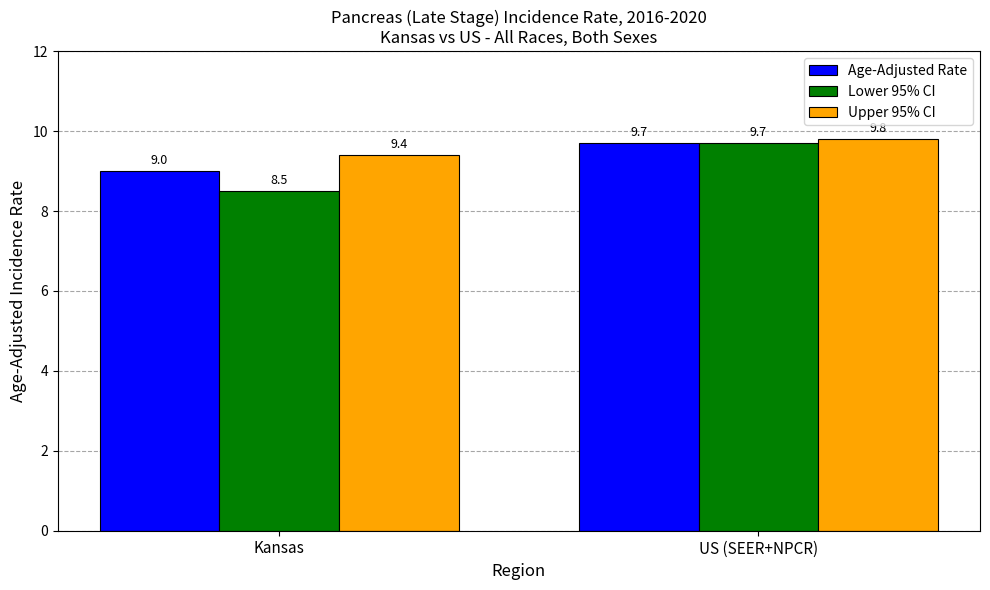

What is the approximate value of Age-Adjusted Rate at Kansas?

9.0